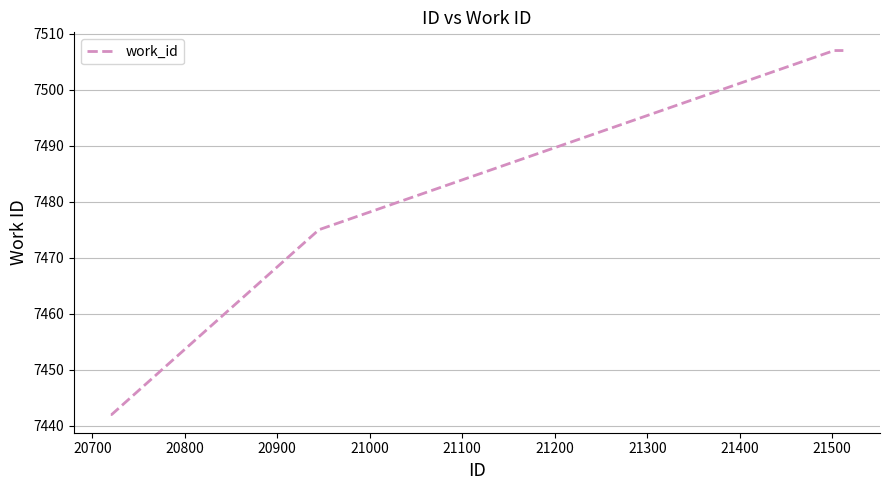

What is the difference between the maximum and minimum values?

65